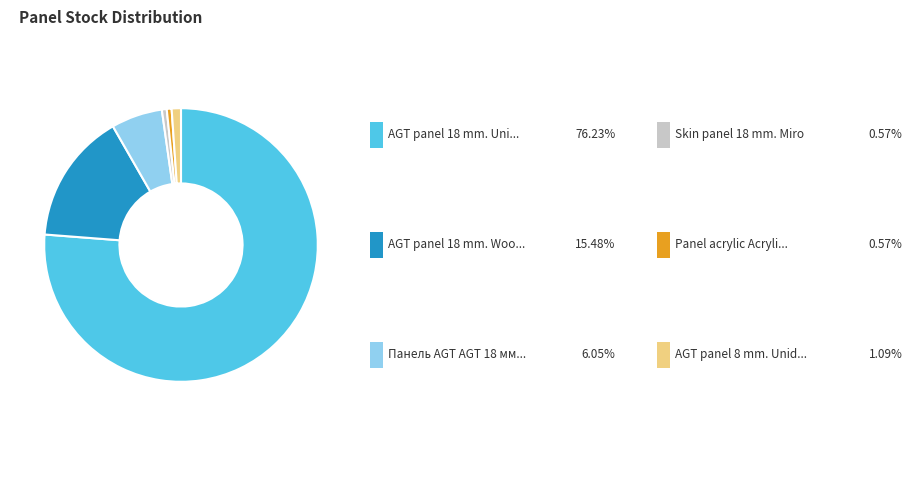

Does any single category account for the majority?

Yes